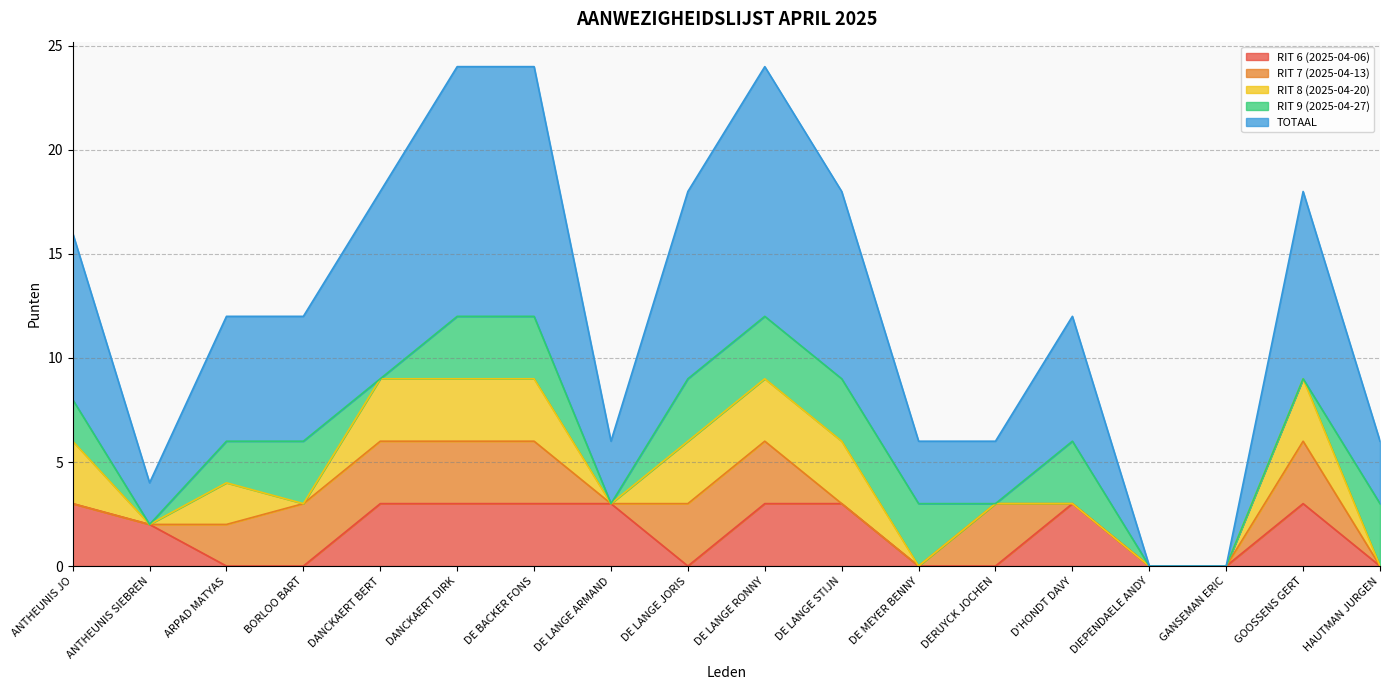

List the labels in order of RIT 7 (2025-04-13) value, smallest first.

ANTHEUNIS JO, ANTHEUNIS SIEBREN, DE LANGE ARMAND, DE LANGE STIJN, DE MEYER BENNY, D'HONDT DAVY, DIEPENDAELE ANDY, GANSEMAN ERIC, HAUTMAN JURGEN, ARPAD MATYAS, BORLOO BART, DANCKAERT BERT, DANCKAERT DIRK, DE BACKER FONS, DE LANGE JORIS, DE LANGE RONNY, DERUYCK JOCHEN, GOOSSENS GERT